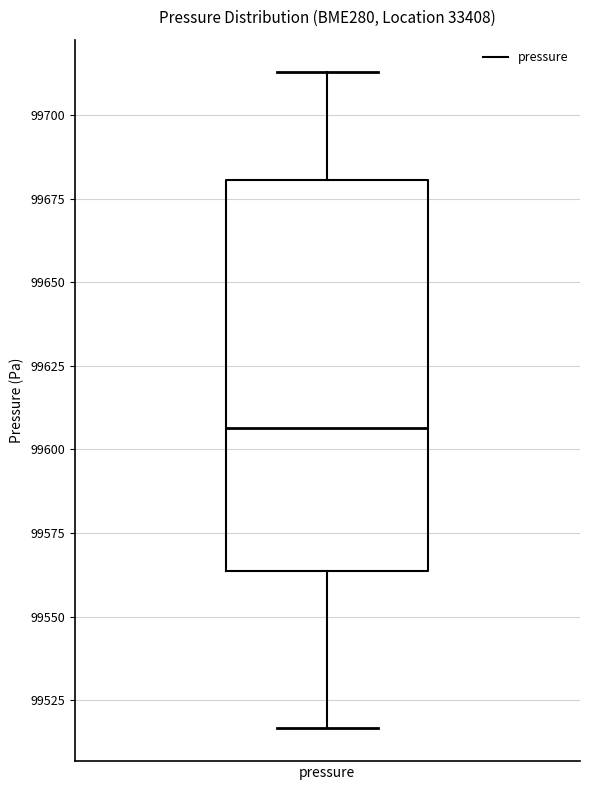

Read this box plot against the y-axis: the position of the median line, the range covered by the box, and the ends of both whiskers. The values are not printed on the chart, so give them approximately, as read against the axis.

median 99605, box 99565 to 99680, whiskers 99515 to 99715